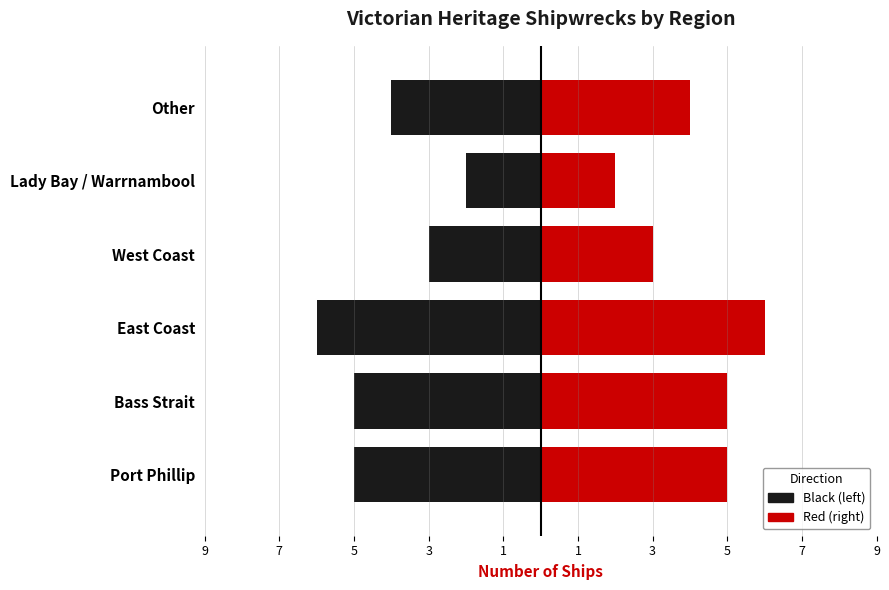

What is the value of the 3rd bar from the left?

6